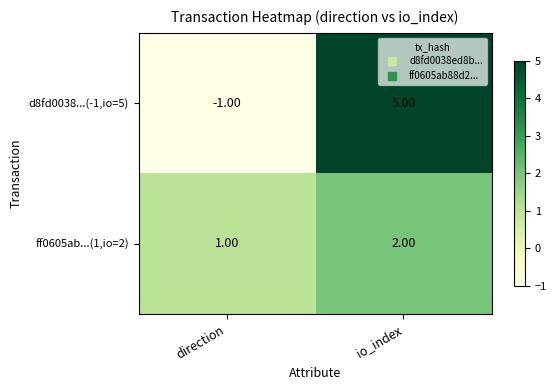

What is the sum of the d8fd0038...(-1,io=5) values at io_index and direction?

4